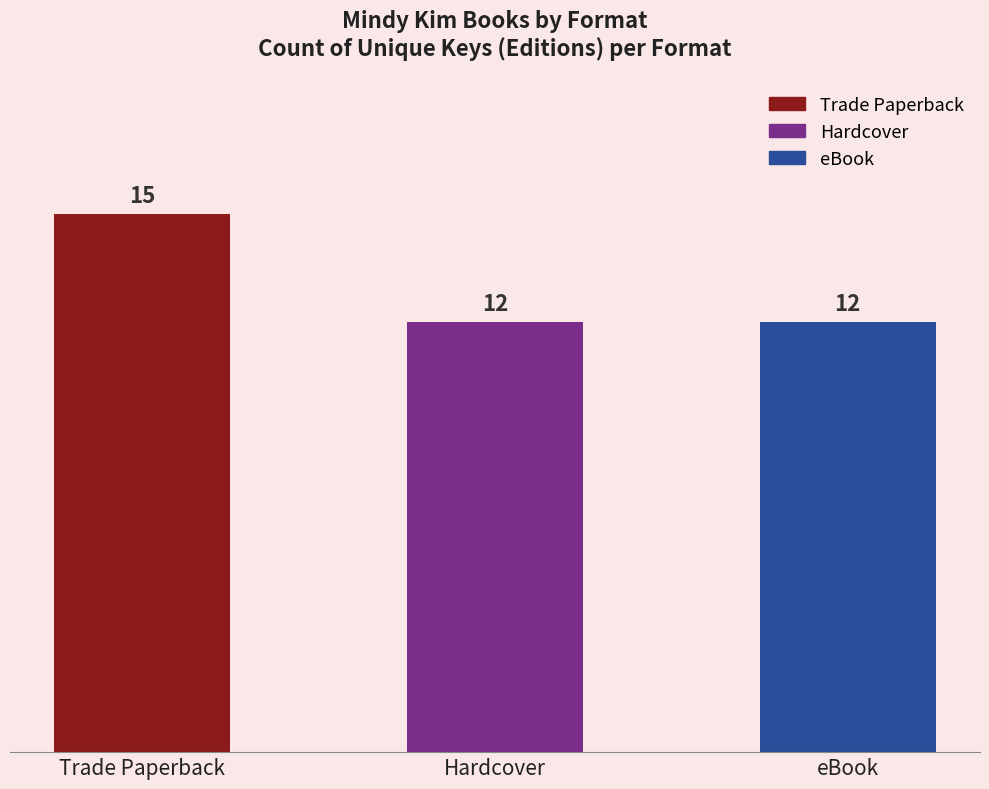

How many values are between 12 and 15?

3